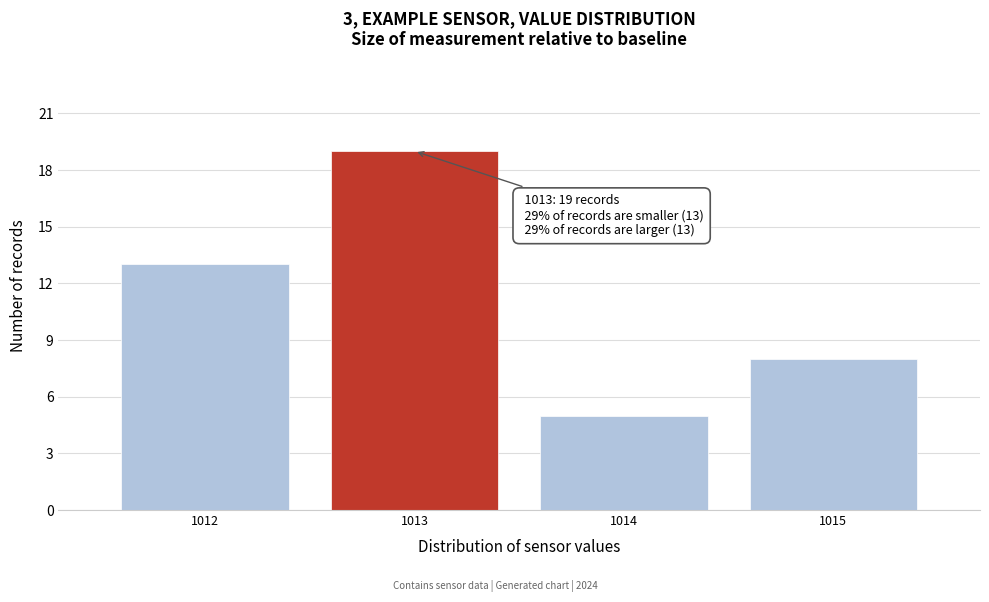

Which range on the x-axis has the tallest bar?

1012.5 to 1013.5